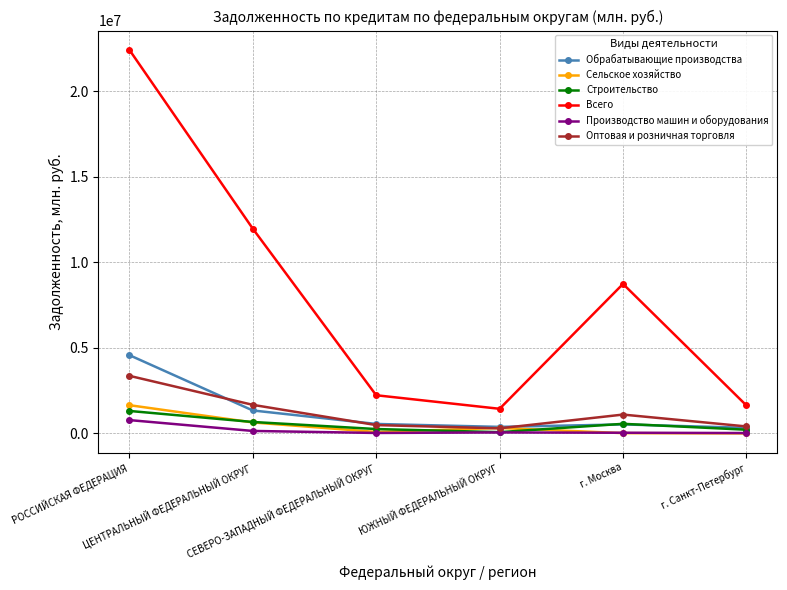

Does the chart have visible grid lines?

Yes